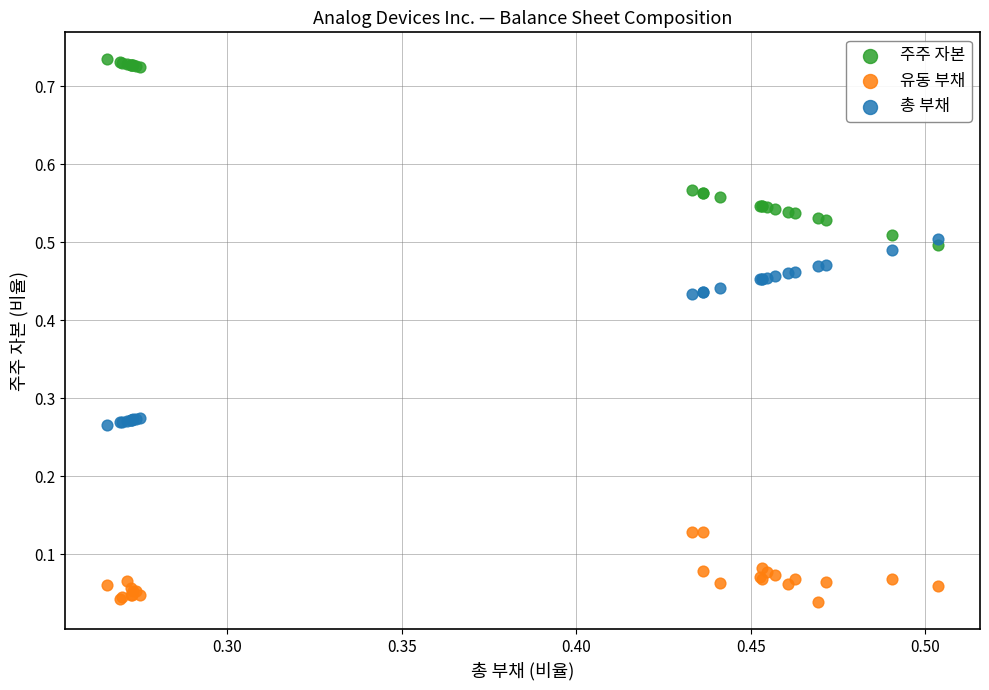

What are all the series names shown in the legend?

주주 자본, 유동 부채, 총 부채